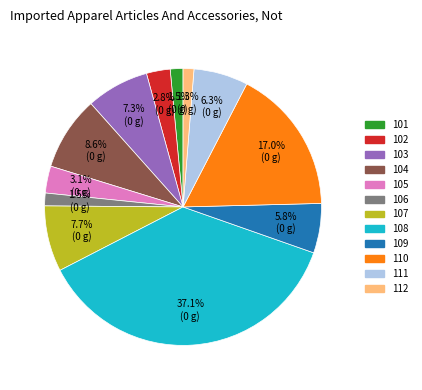

What portion of the pie excludes 102?

97.2%